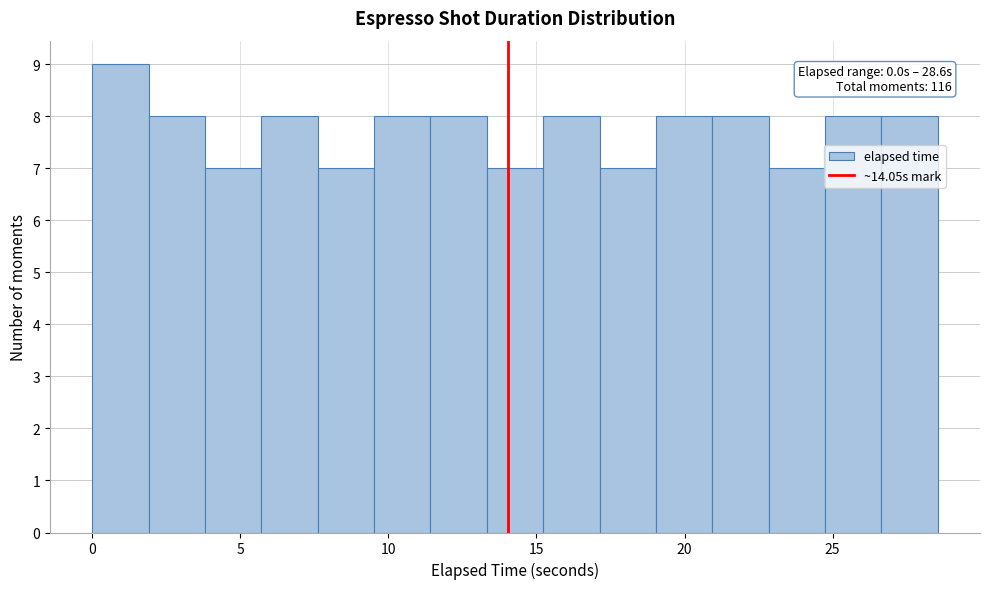

Read against the x-axis, roughly where is the centre of the tallest bar?

1.0